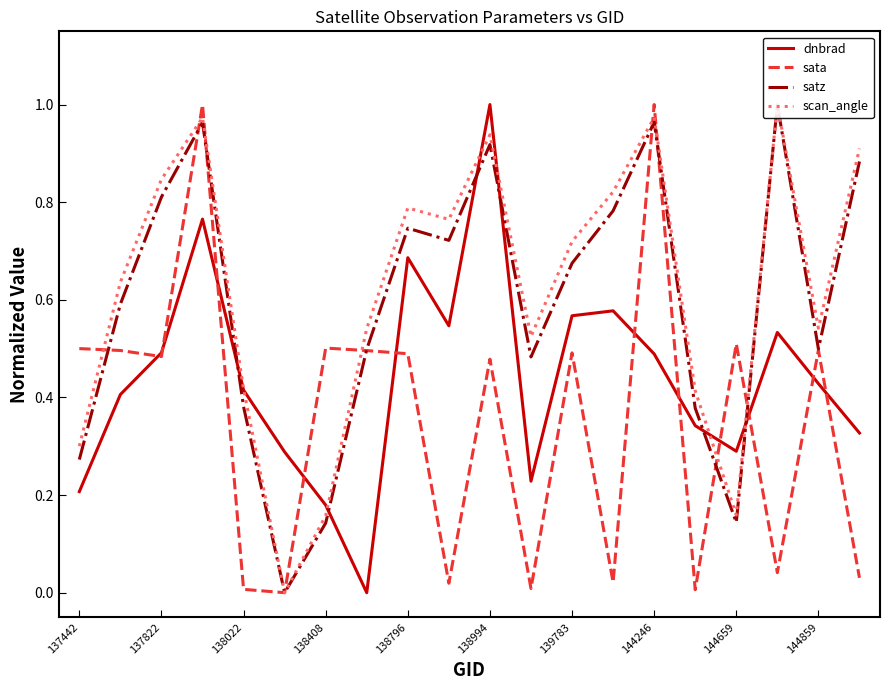

In dnbrad, how many points are lower than both neighbors (excluding endpoints)?

4